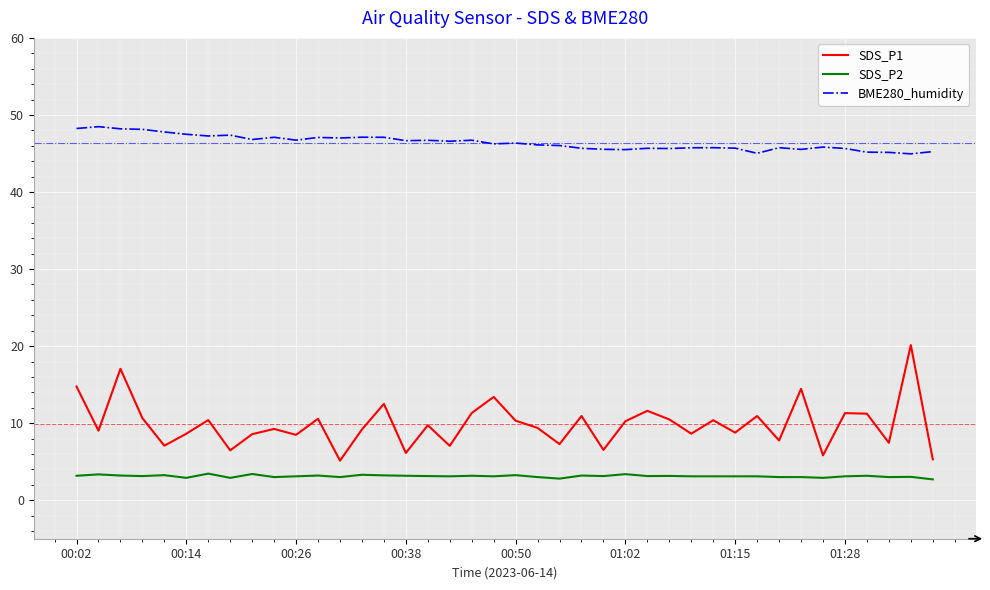

What is the minimum value shown in the chart?

2.7